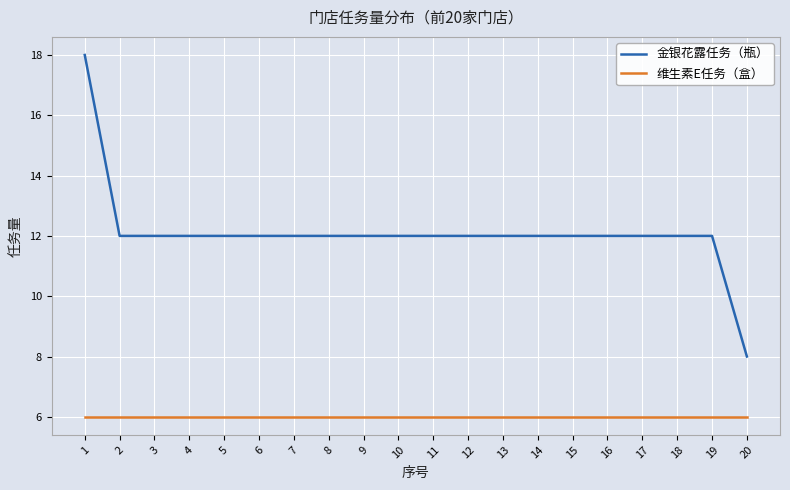

Read the 维生素E任务（盒） value at 15.

6